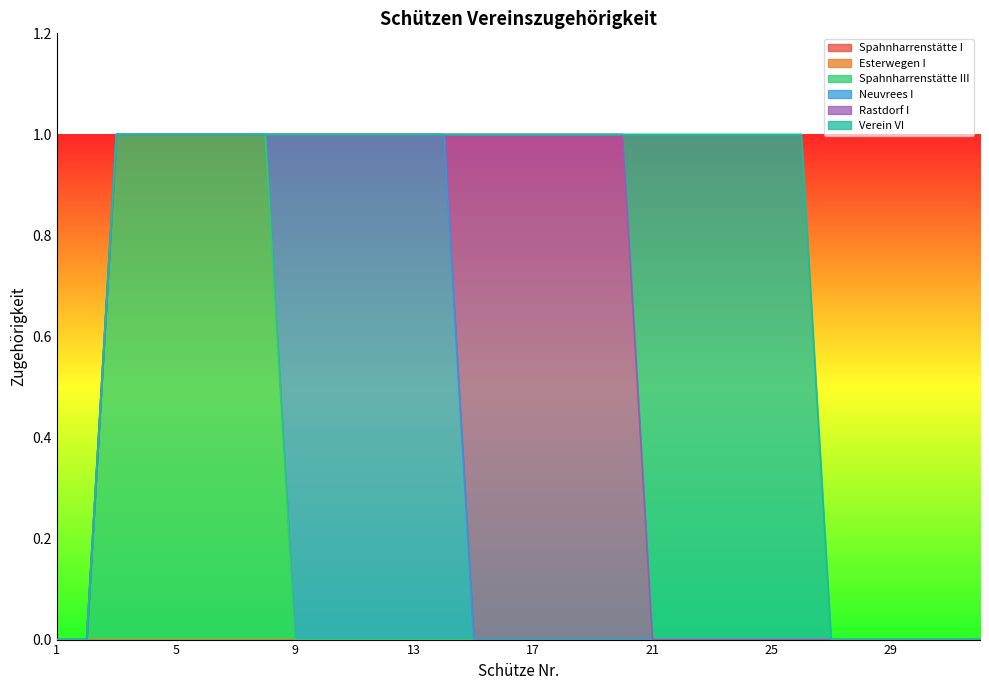

True or false: Rastdorf I and Spahnharrenstätte I cross at least once.

False